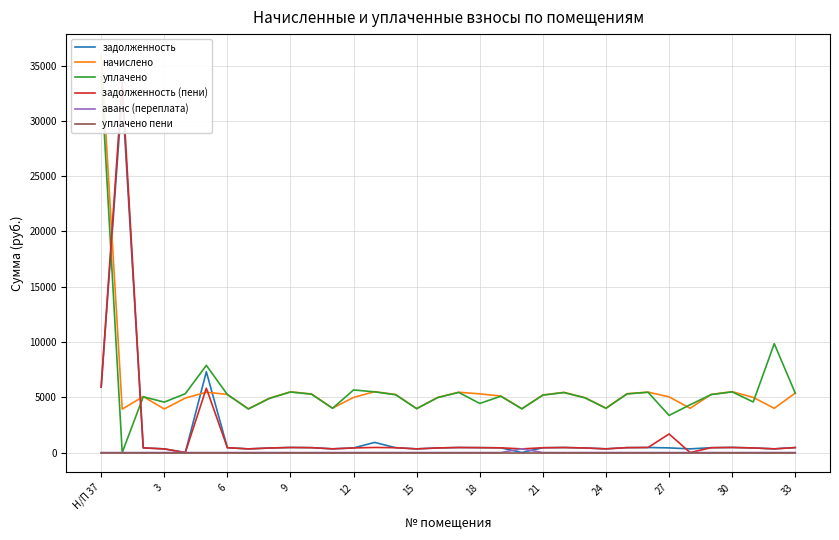

What is the highest value of the задолженность (пени) series?

33462.6